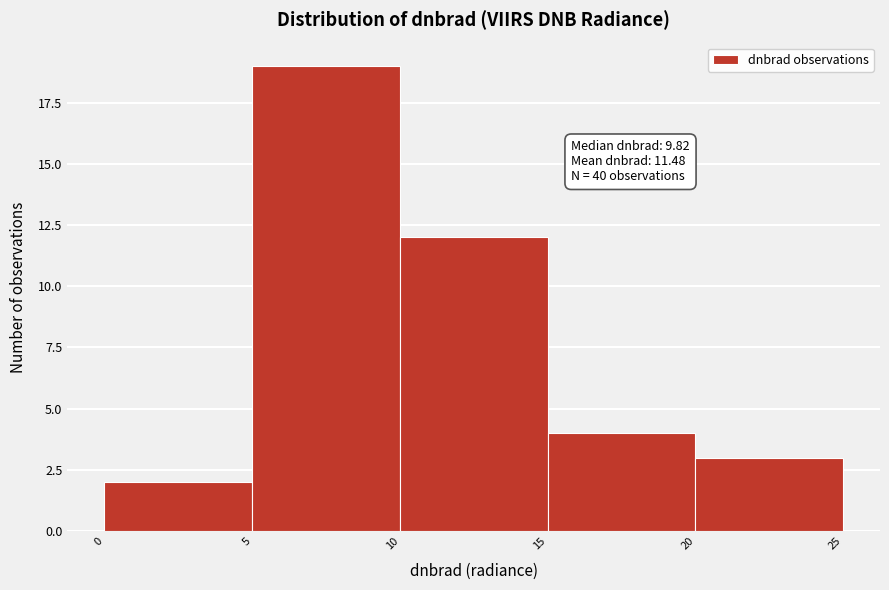

Which range on the x-axis has the tallest bar?

5 to 10